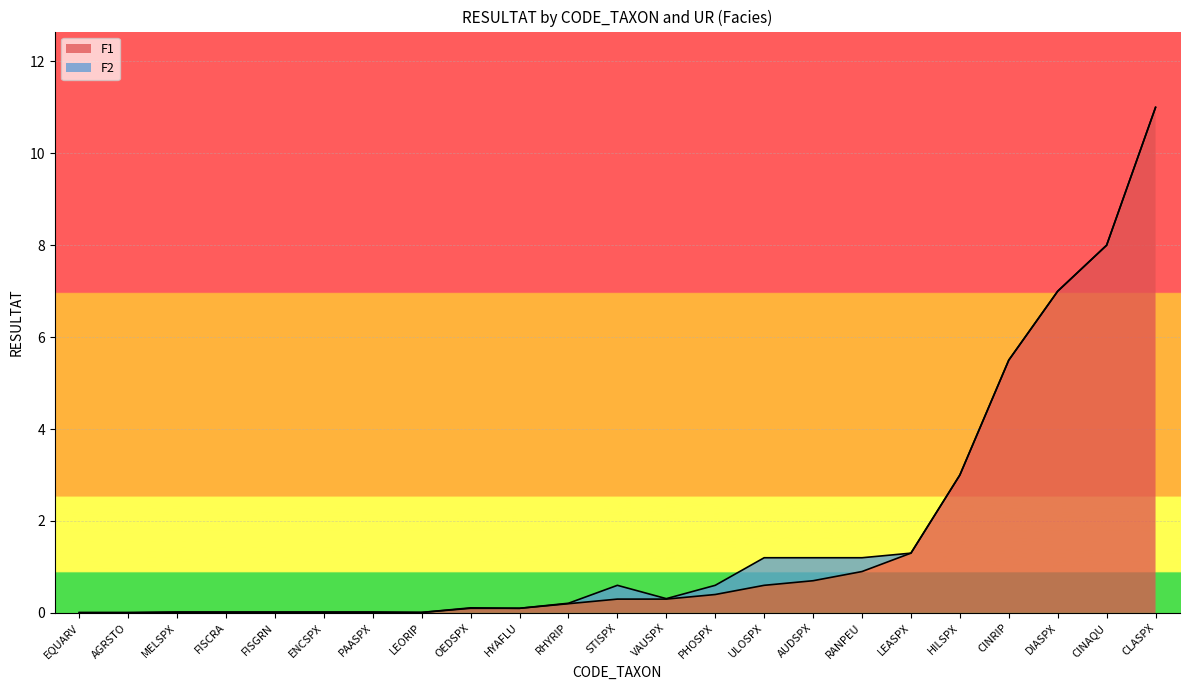

True or false: the data shows 0.7 at AUDSPX.

True